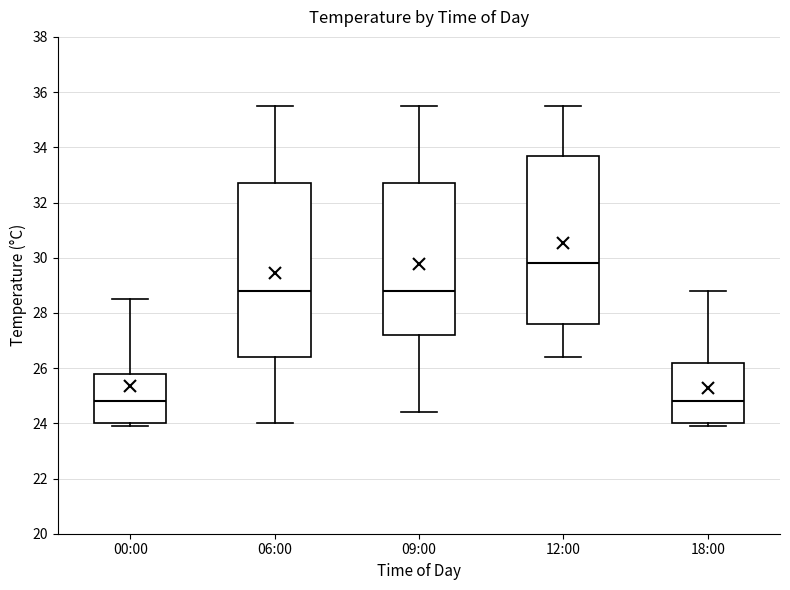

Which box has the highest median line?

12:00